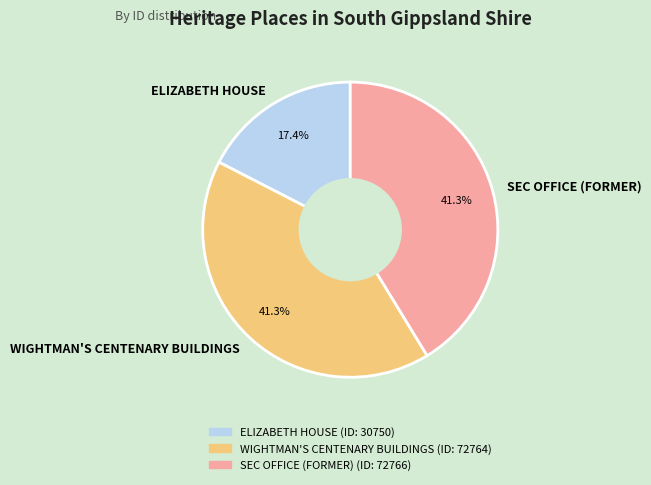

Which category has the smallest portion of the pie?

ELIZABETH HOUSE